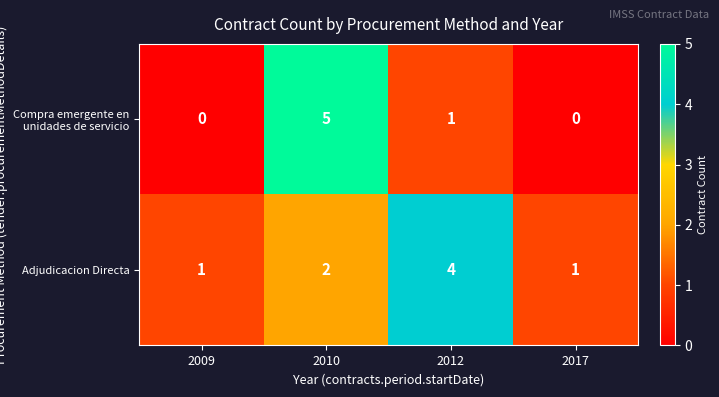

What is the spread (max minus min) of values at 2010?

3